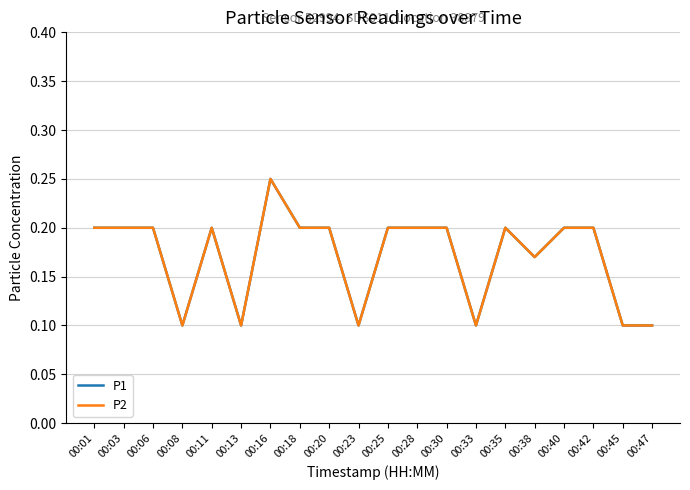

At which category is the sum across all series the highest?

00:16